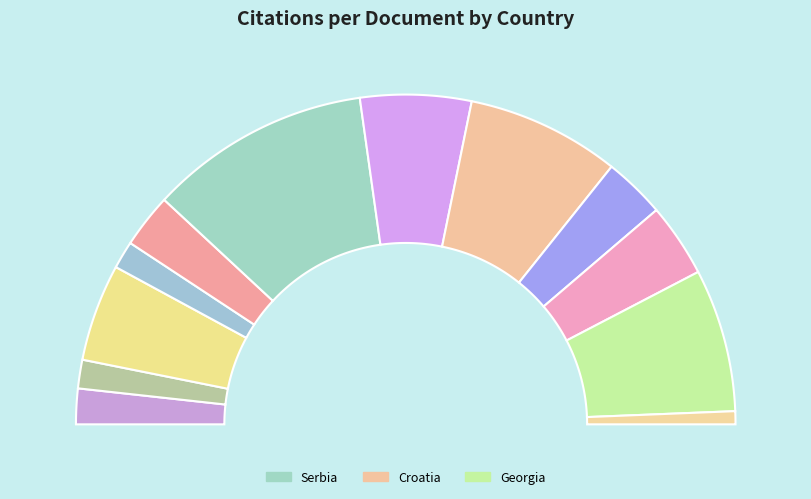

What is the change in value from Ukraine to Croatia?

+16.3